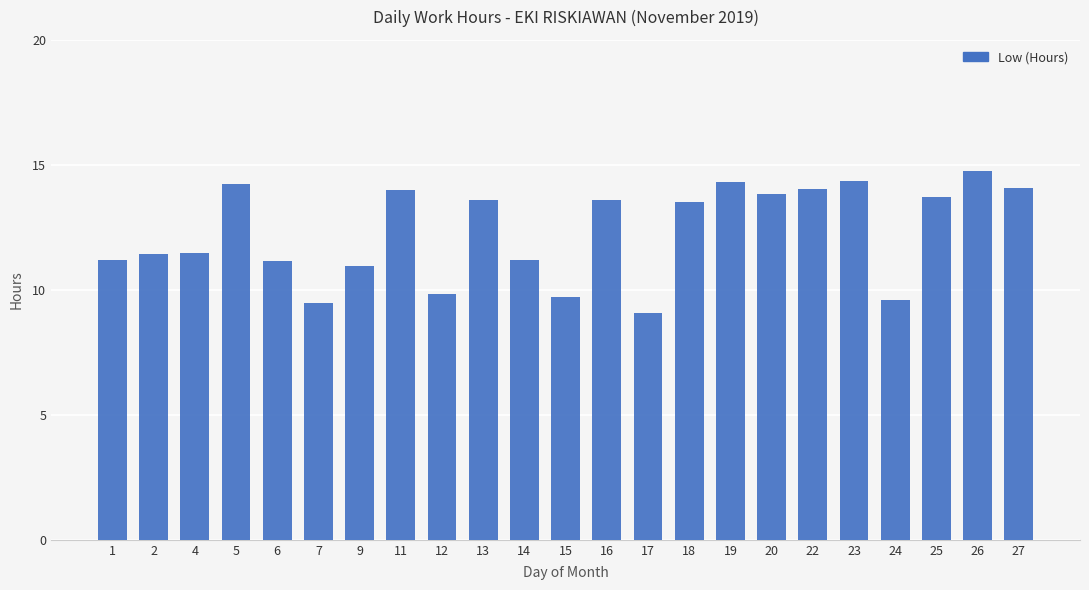

The chart shows a value of 9.1 at 17. True or false?

True